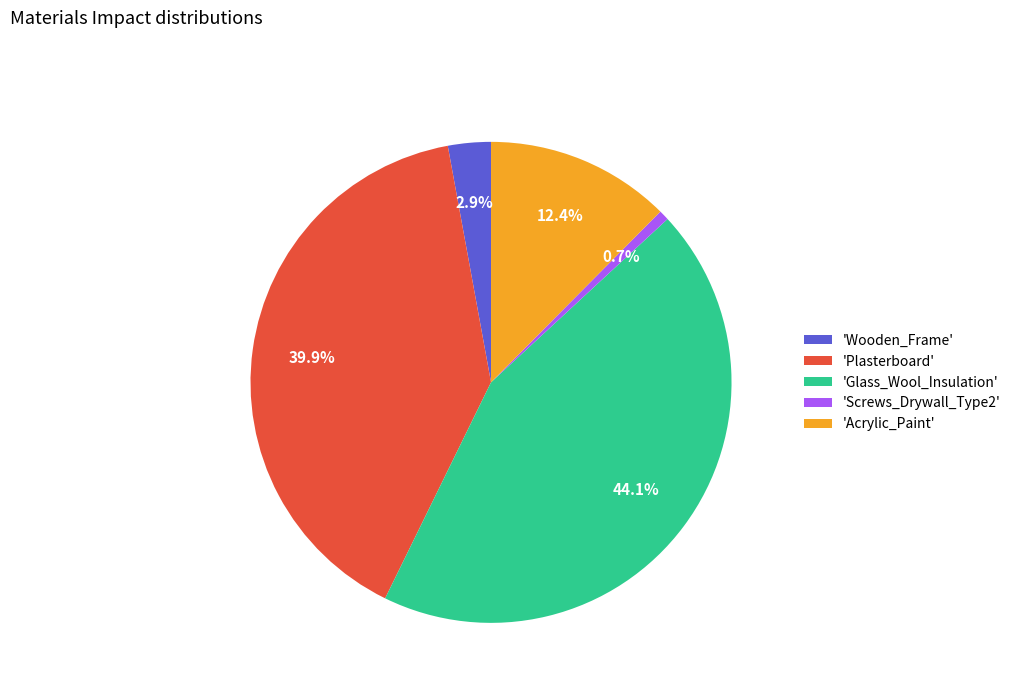

Which slice is the largest?

'Glass_Wool_Insulation'